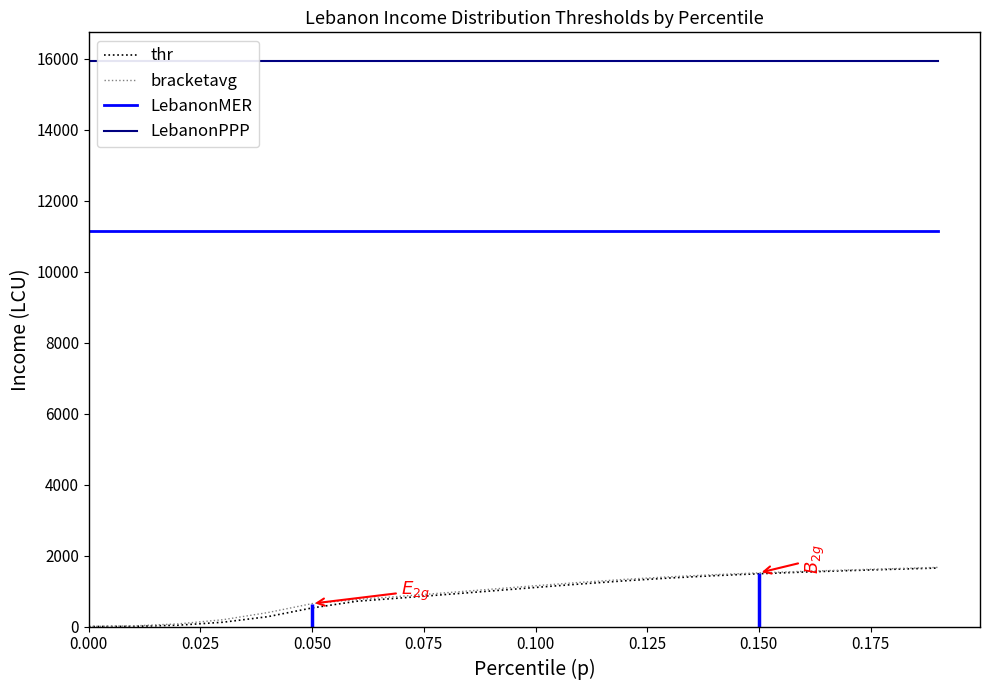

What is the value of the LebanonMER point at the 9th from the left?

11154.7